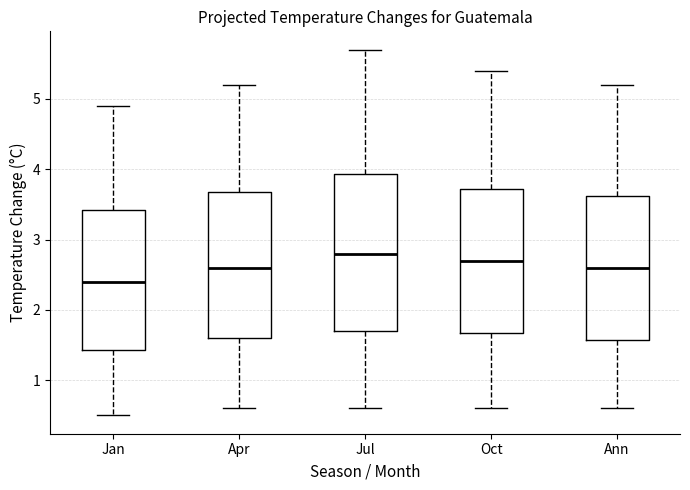

Reading left to right, read every box against the y-axis: the position of its median line, the range the box covers, and the ends of its whiskers. The values are not printed on the chart, so give them approximately, as read against the axis.

Jan: median 2.4, box 1.4 to 3.4, whiskers 0.5 to 4.9
Apr: median 2.6, box 1.6 to 3.7, whiskers 0.6 to 5.2
Jul: median 2.8, box 1.7 to 3.9, whiskers 0.6 to 5.7
Oct: median 2.7, box 1.7 to 3.7, whiskers 0.6 to 5.4
Ann: median 2.6, box 1.6 to 3.6, whiskers 0.6 to 5.2